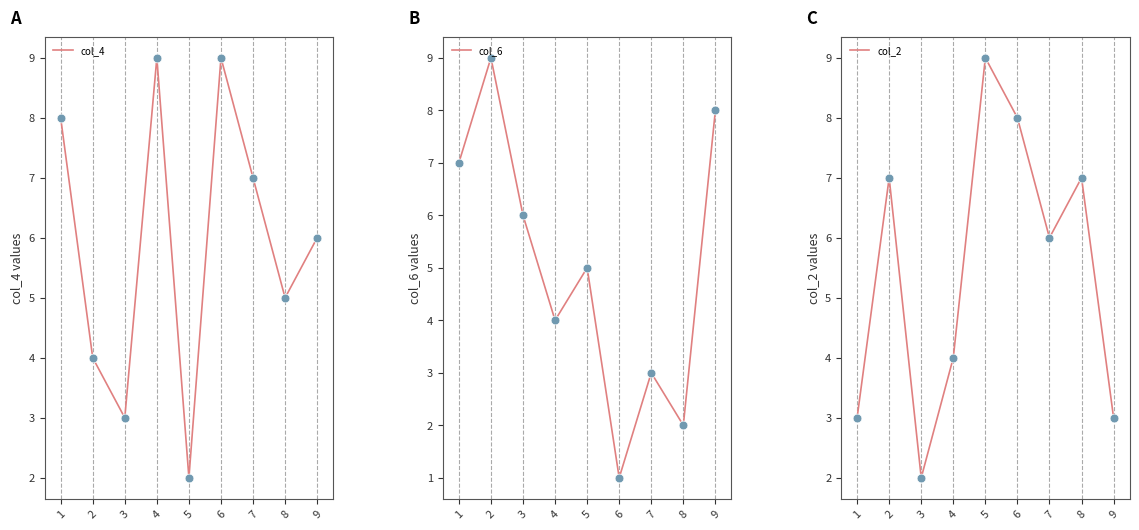

What is the total value across all series at 6?

18